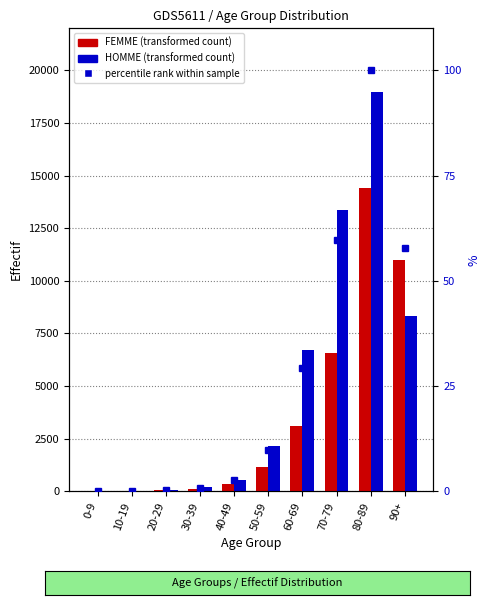

What is the label of the 9th bar from the left?

80-89